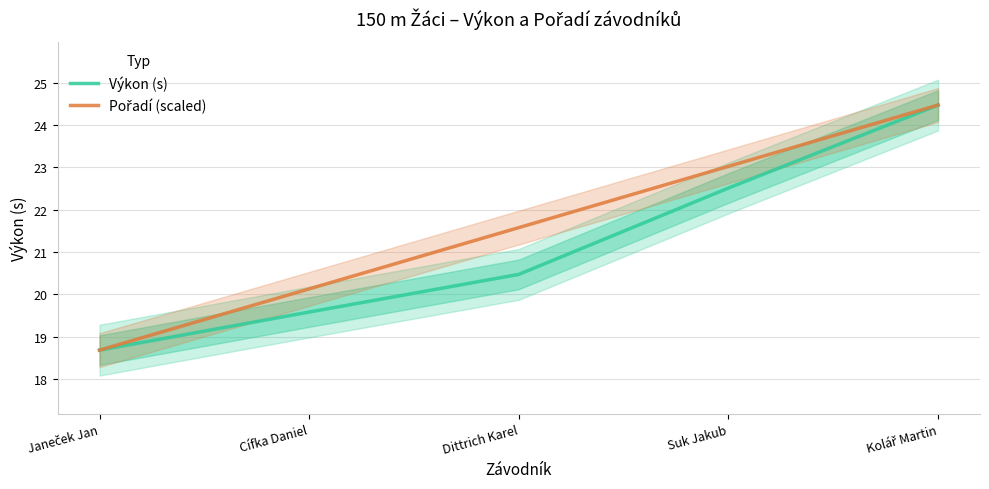

Rank the categories by Pořadí (scaled) value from lowest to highest.

Janeček Jan, Cífka Daniel, Dittrich Karel, Suk Jakub, Kolář Martin